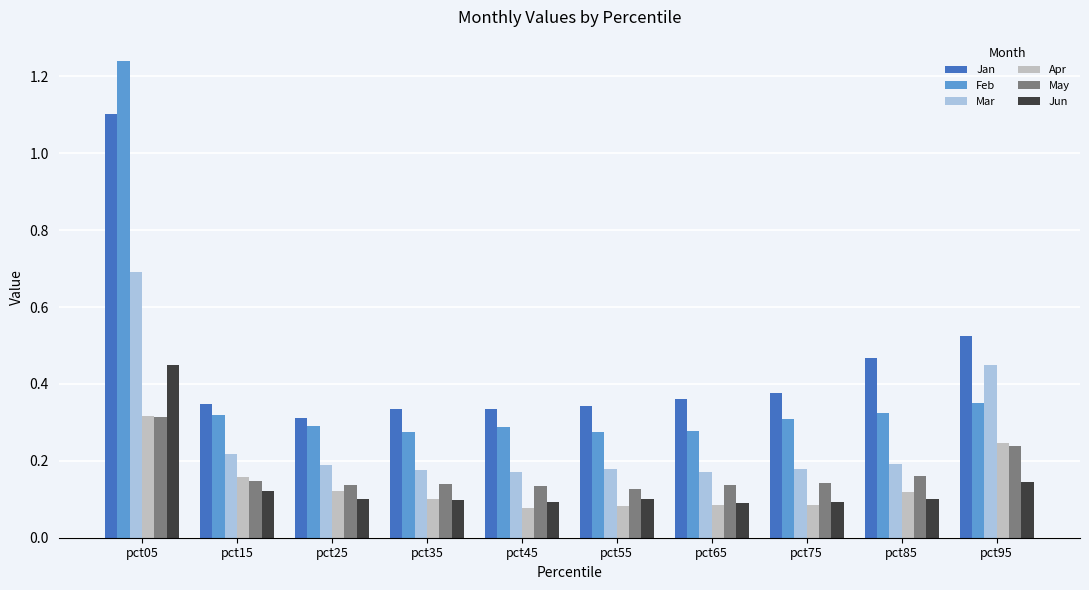

At how many categories does at least one series exceed 0?

10